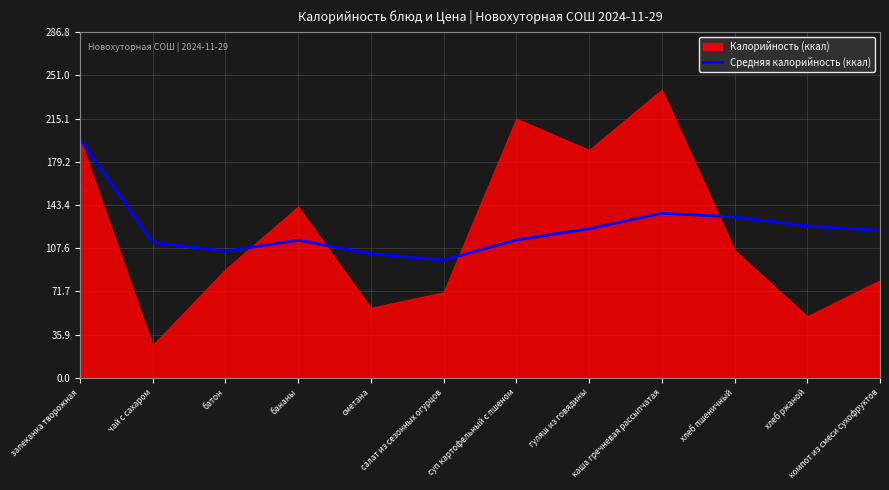

Reading left to right, extract all data points from this chart.

198.0	112.5	105.0	114.2	103.0	97.7	114.4	123.8	136.6	133.5	126.0	122.2